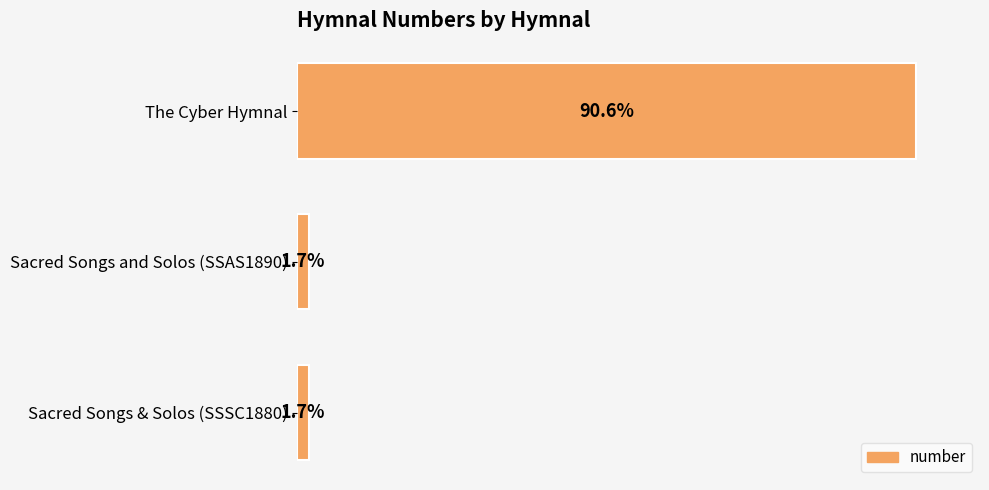

Are the bars horizontal?

Yes